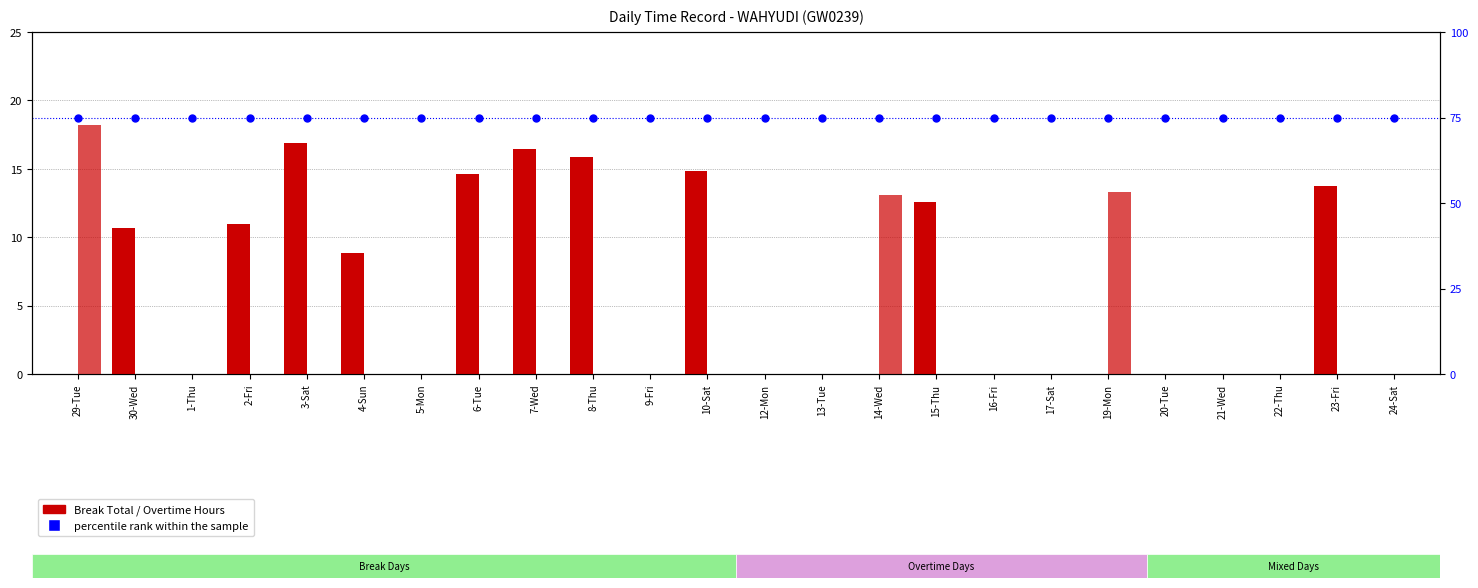

At how many categories does at least one series exceed 22?

24